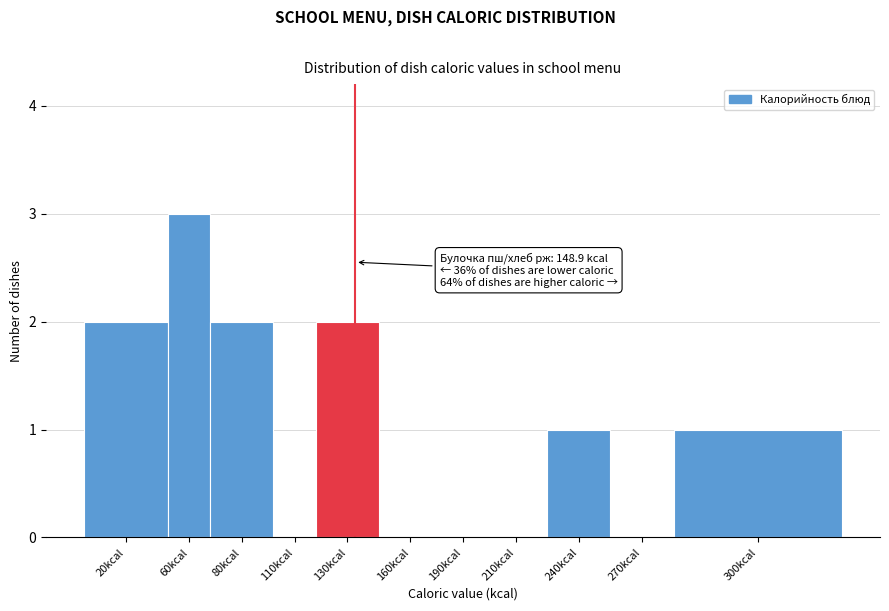

Reading left to right, extract all data points from this chart.

20kcal=2	60kcal=3	80kcal=2	110kcal=0	130kcal=2	160kcal=0	190kcal=0	210kcal=0	240kcal=1	270kcal=0	300kcal=1